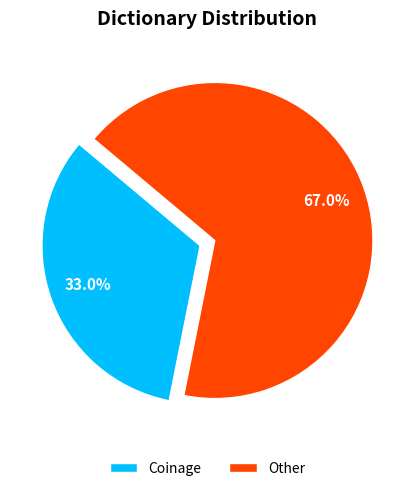

Is the sum of Coinage and Other greater than half?

Yes